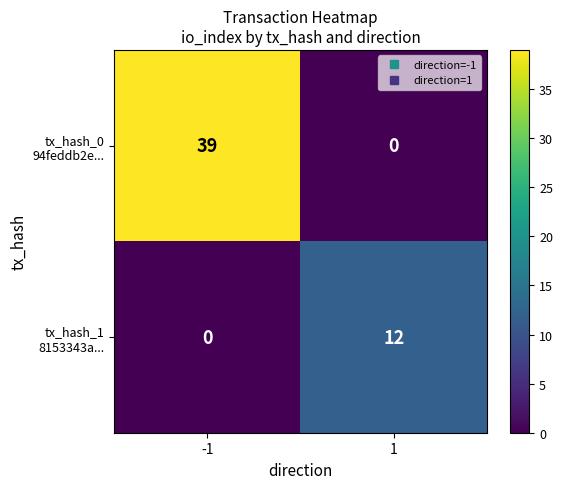

What is the maximum value shown in the chart?

39